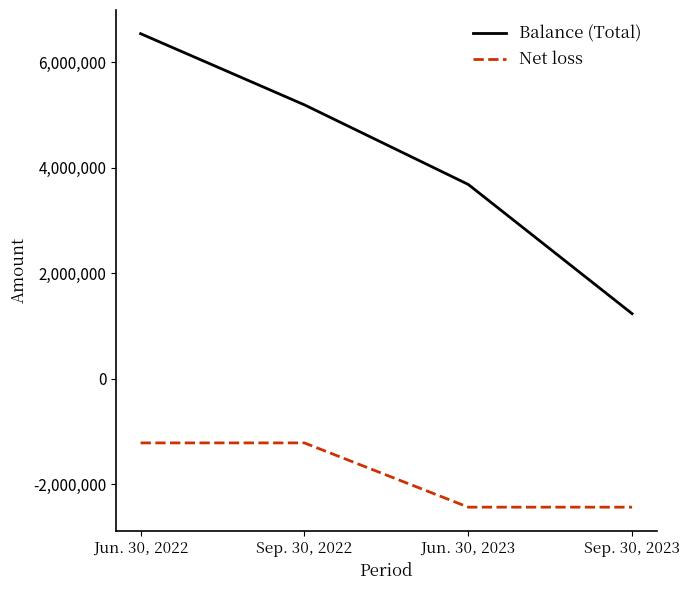

What is the maximum value for Net loss?

-1214078